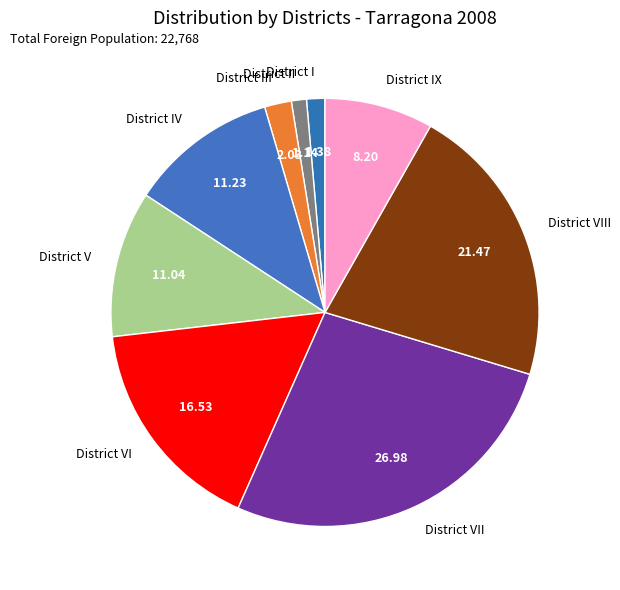

Is there a majority slice in this chart?

No